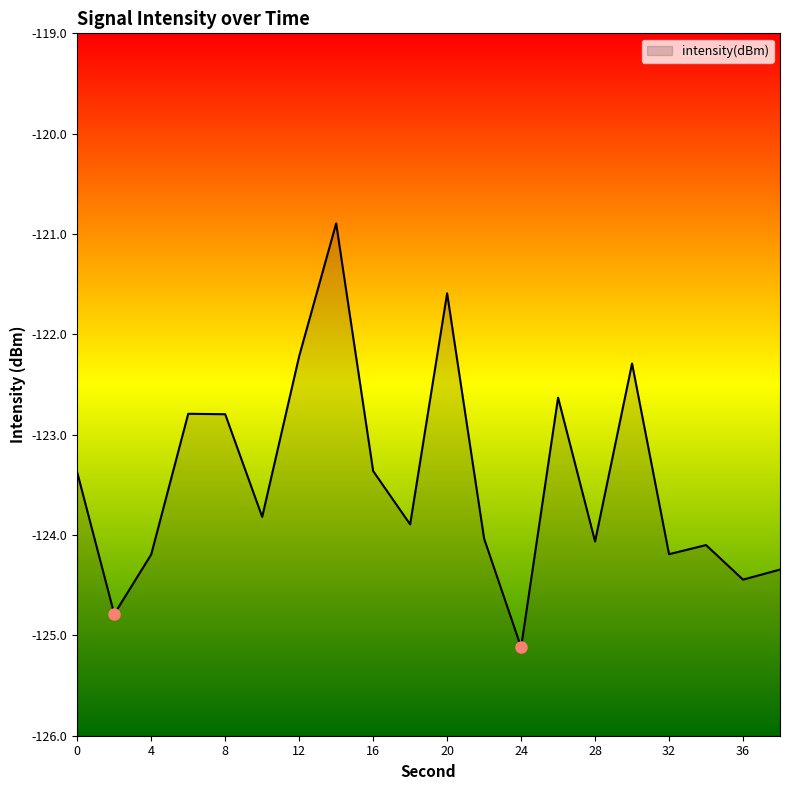

What is the smallest value displayed?

-125.1